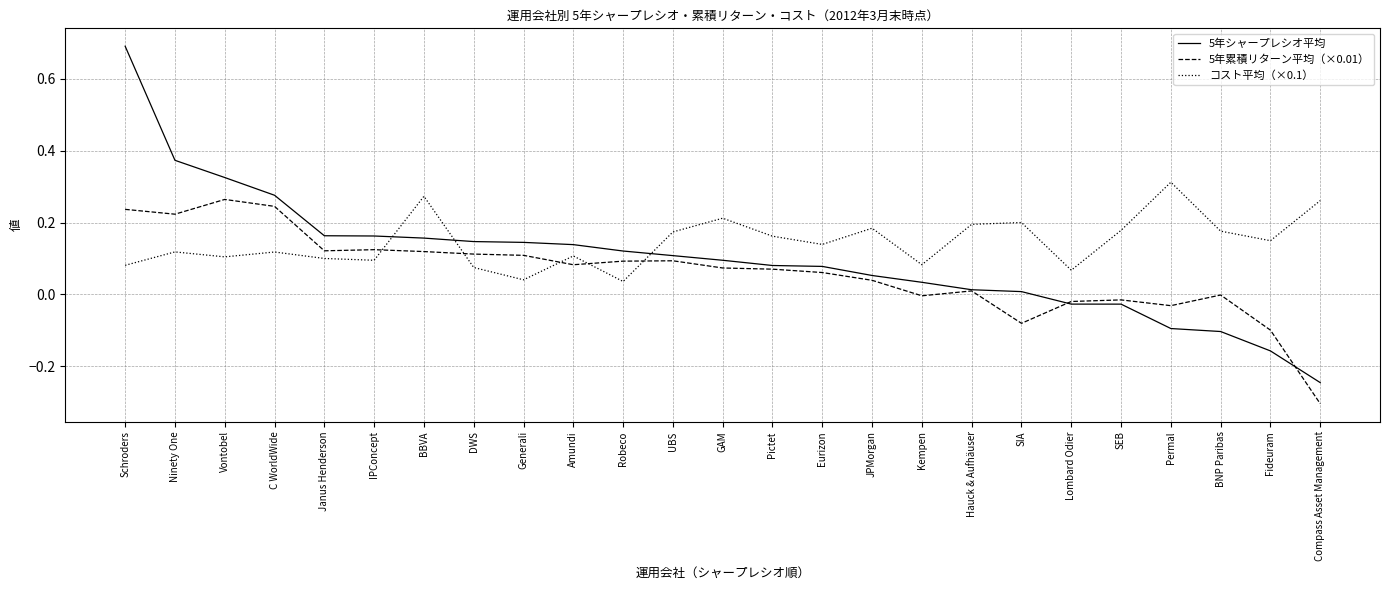

Count the number of data series in this chart.

3